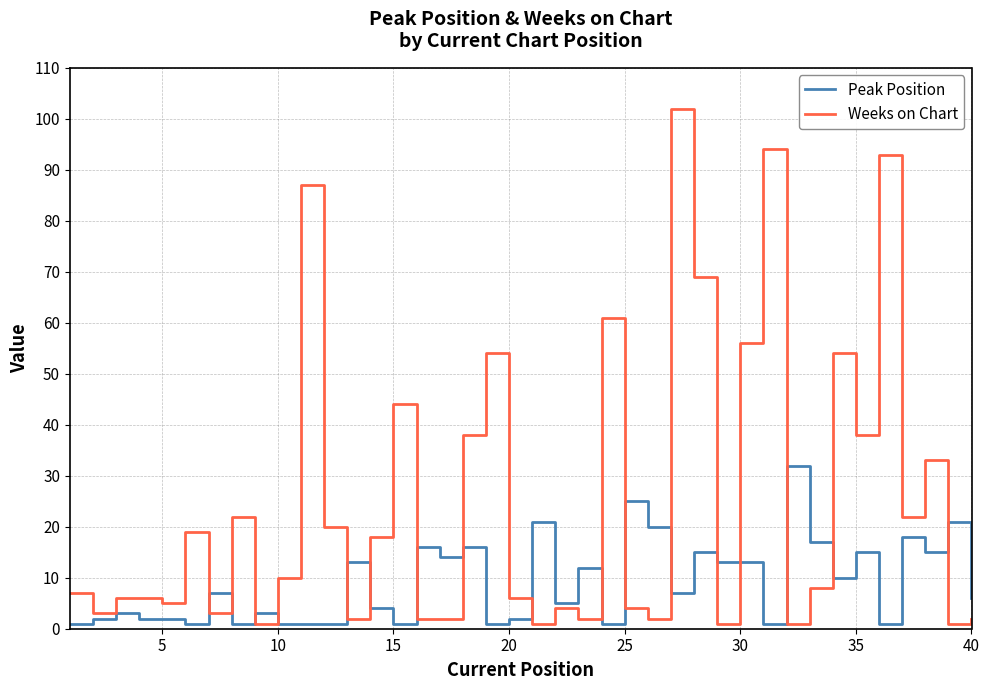

List the series in order of their overall mean, highest first.

Weeks on Chart, Peak Position